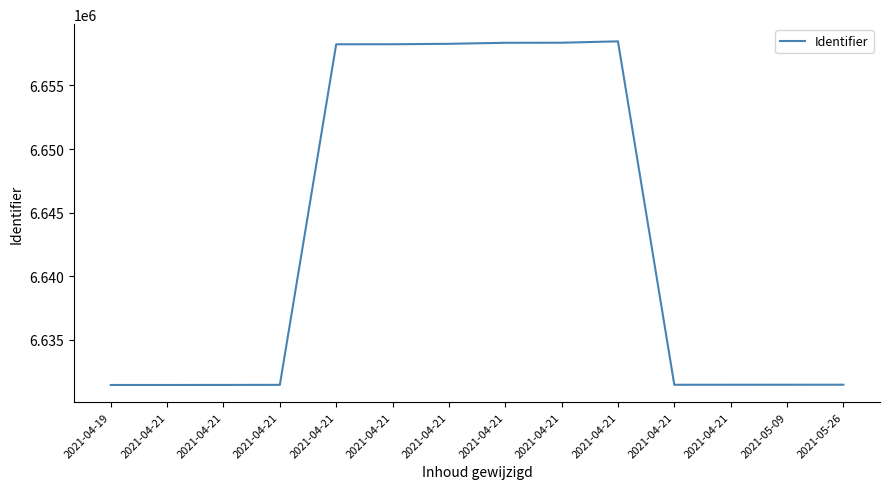

How many values are below 6631469?

7